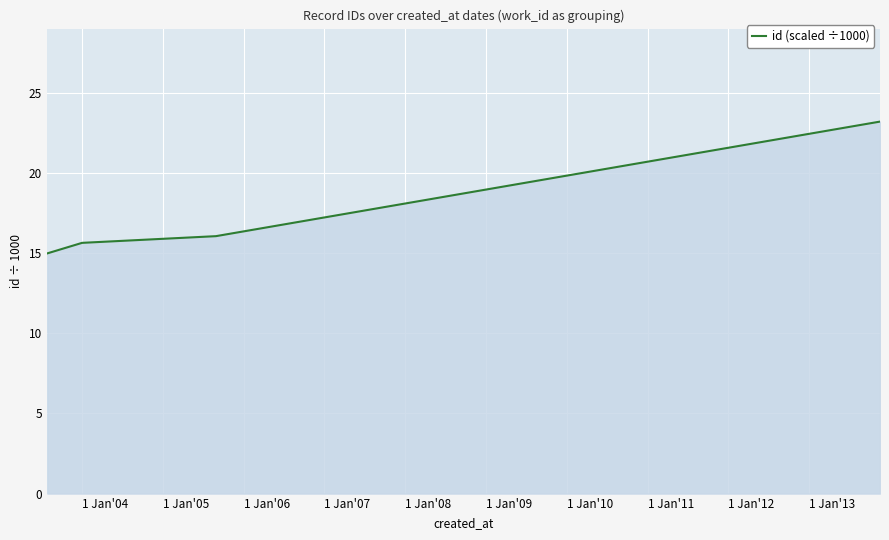

What is the difference between the maximum and second lowest values?

7.6